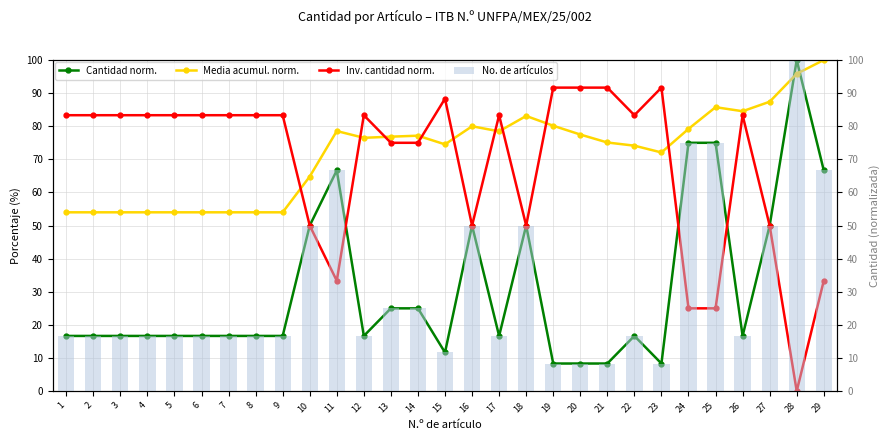

At which category does the chart reach its peak across all series?

28